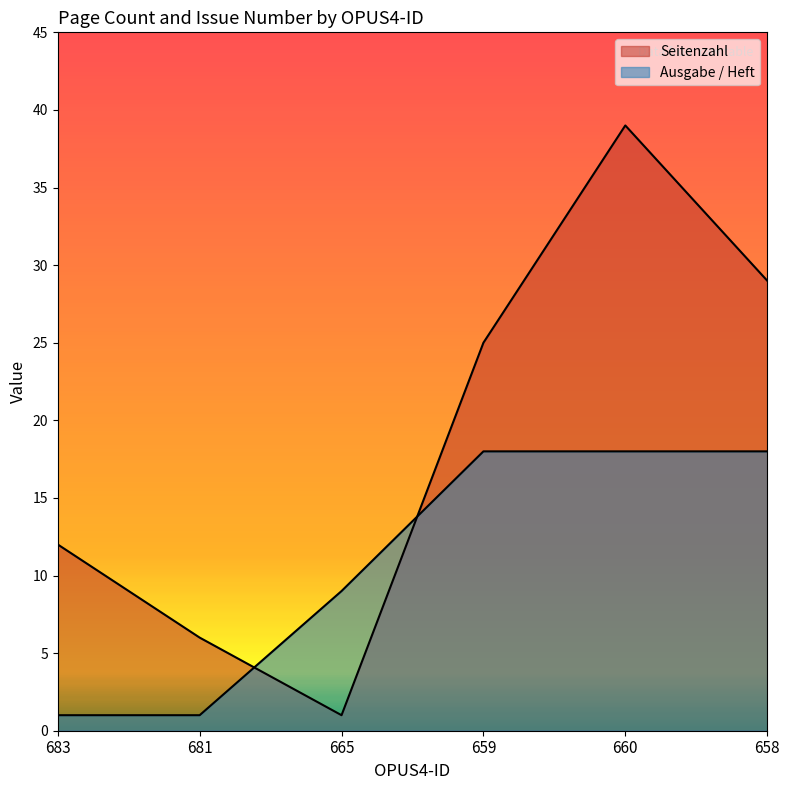

True or false: Ausgabe / Heft and Seitenzahl intersect in this chart.

True